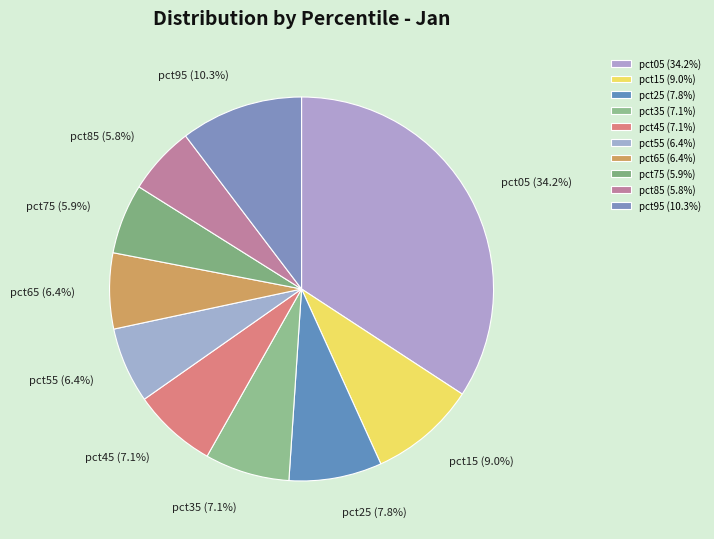

What percentage do pct35 and pct85 together represent?

12.9%